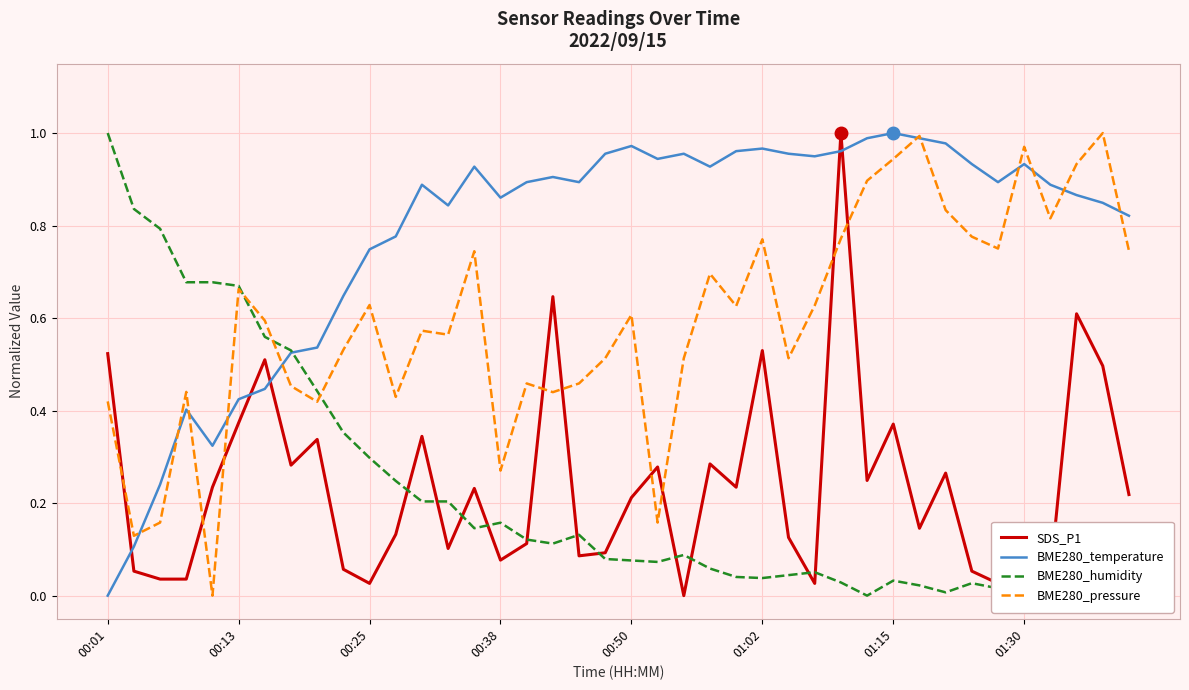

True or false: SDS_P1 and BME280_temperature cross at least once.

True